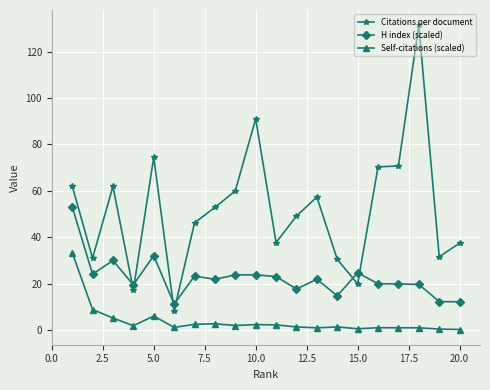

What is the value of the Citations per document point at the 12th from the left?

49.2